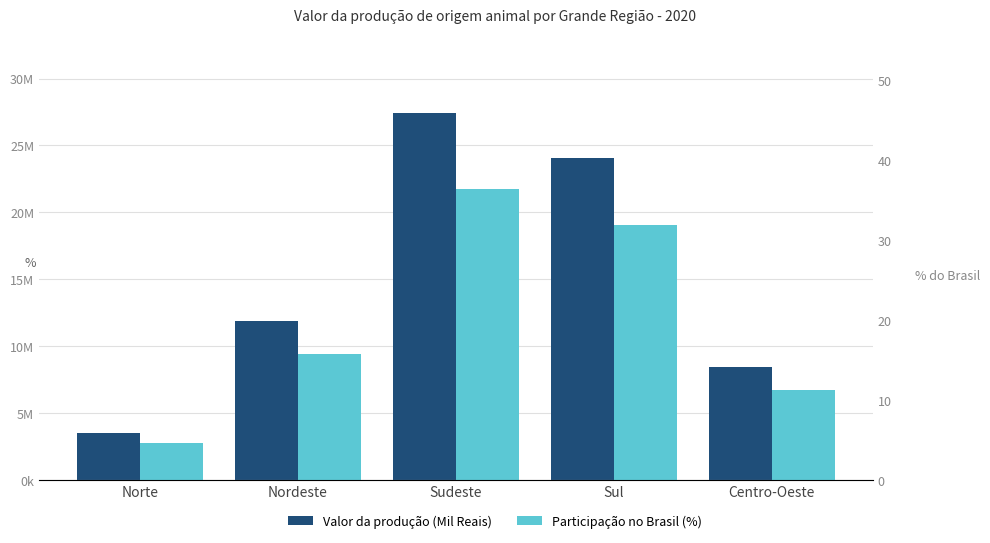

What is the sum of the Participação no Brasil (%) values at Nordeste and Centro-Oeste?

27.0